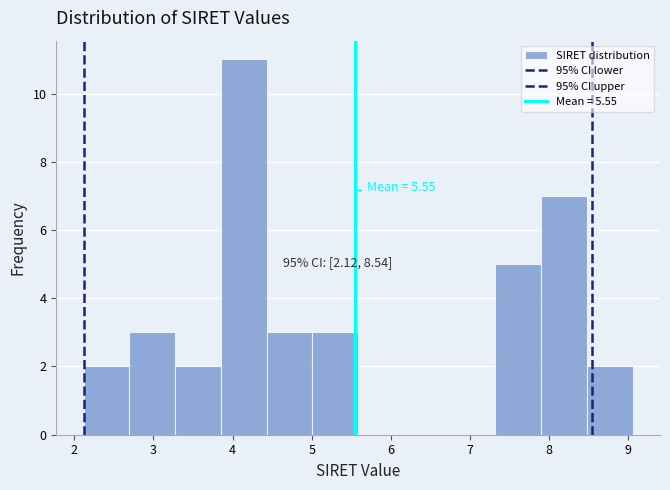

Which range on the x-axis has the tallest bar?

3.9 to 4.4